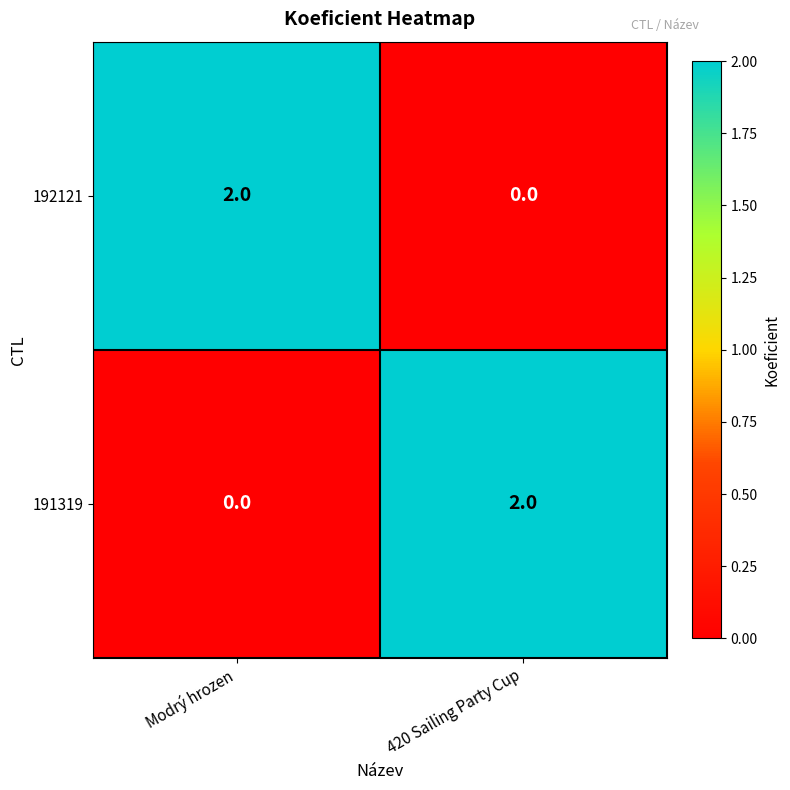

The 192121 series shows 2 at Modrý hrozen. True or false?

True